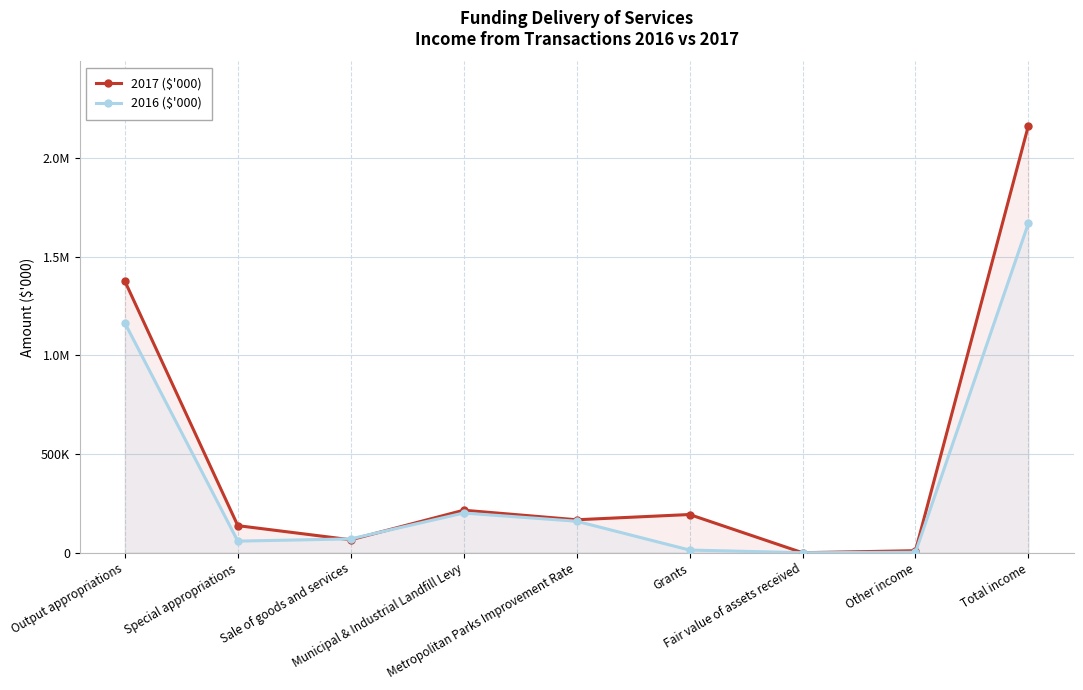

Is it true that 2016 ($'000) equals 32084 at Special appropriations?

False